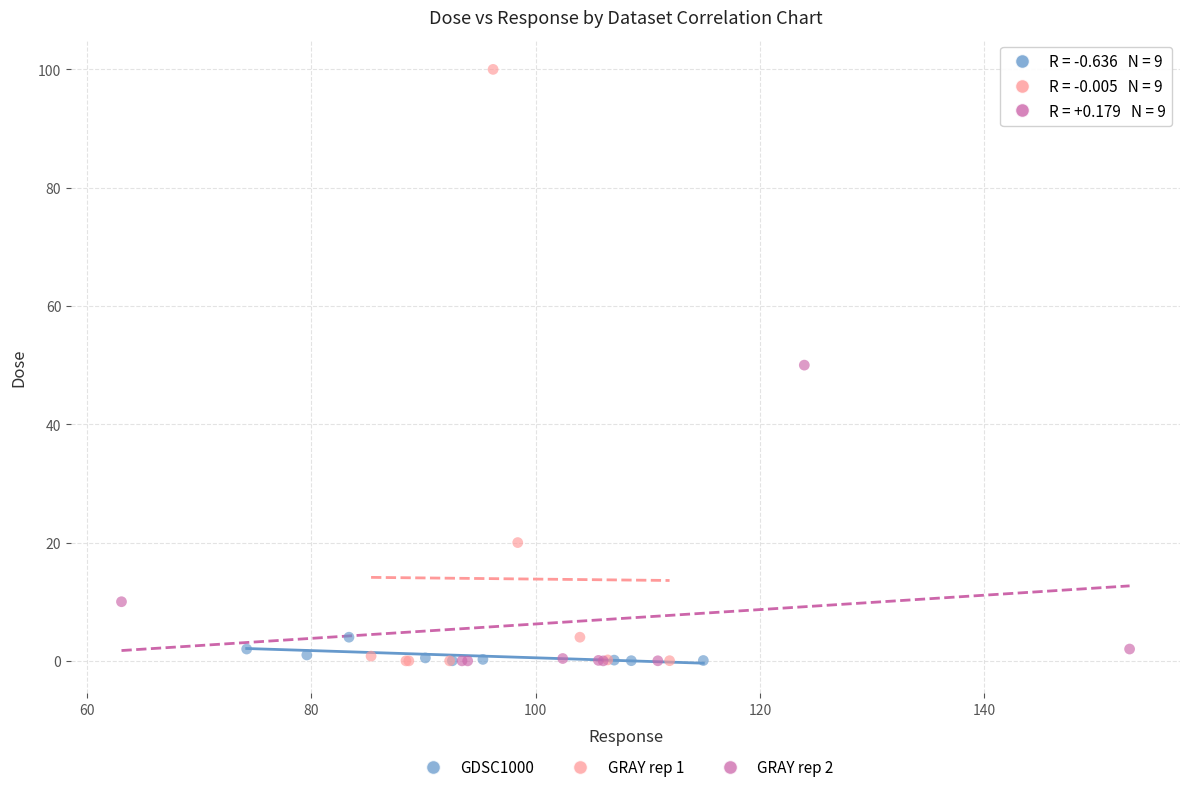

Which series contains the highest Y value?

GRAY rep 1